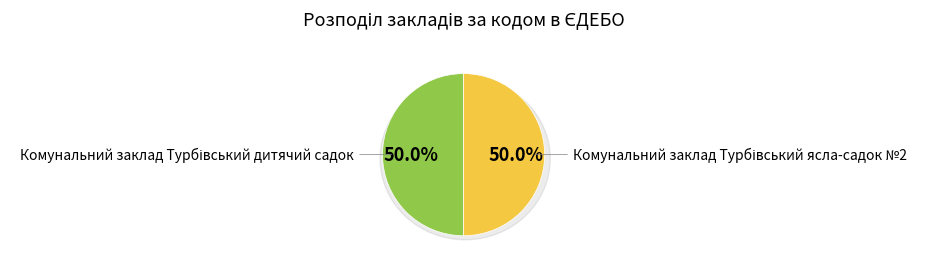

Which slice is the largest?

Комунальний заклад Турбівський ясла-садок №2